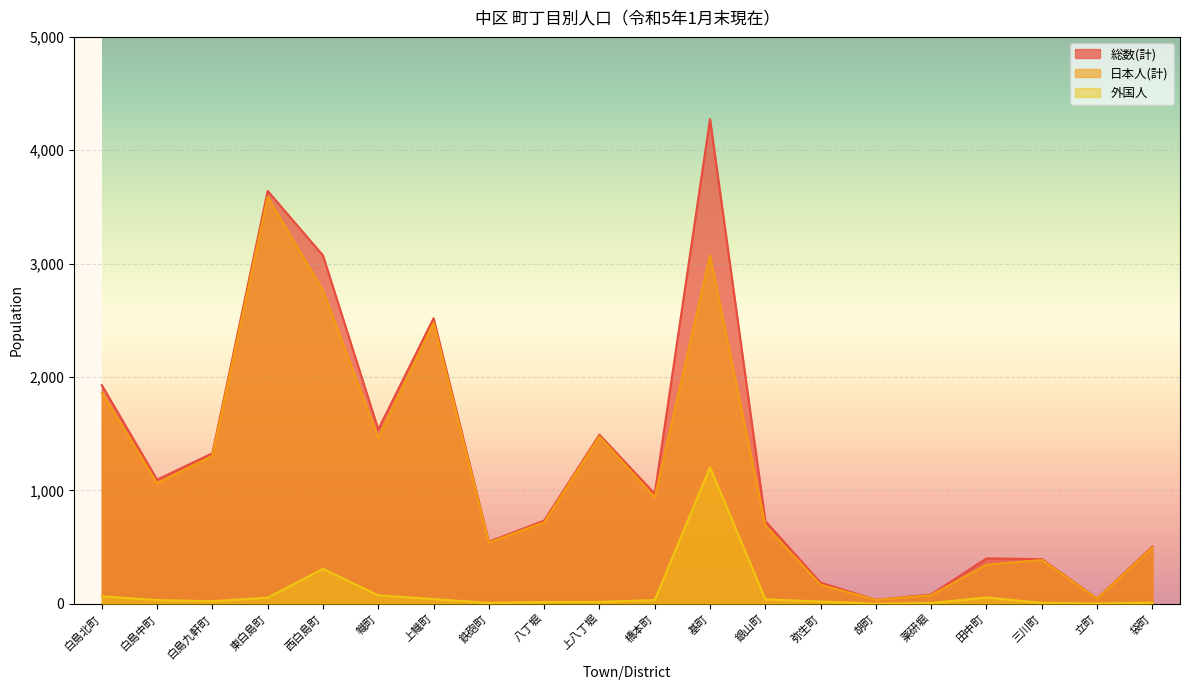

What are all the series names shown in the legend?

総数(計), 日本人(計), 外国人